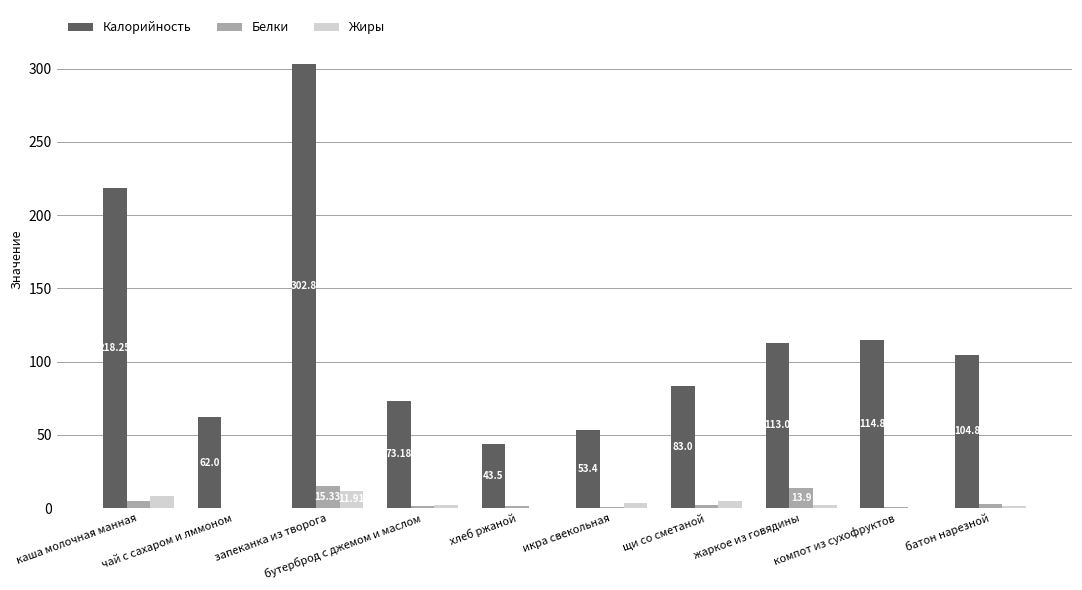

What is the sum of all Калорийность values?

1168.7